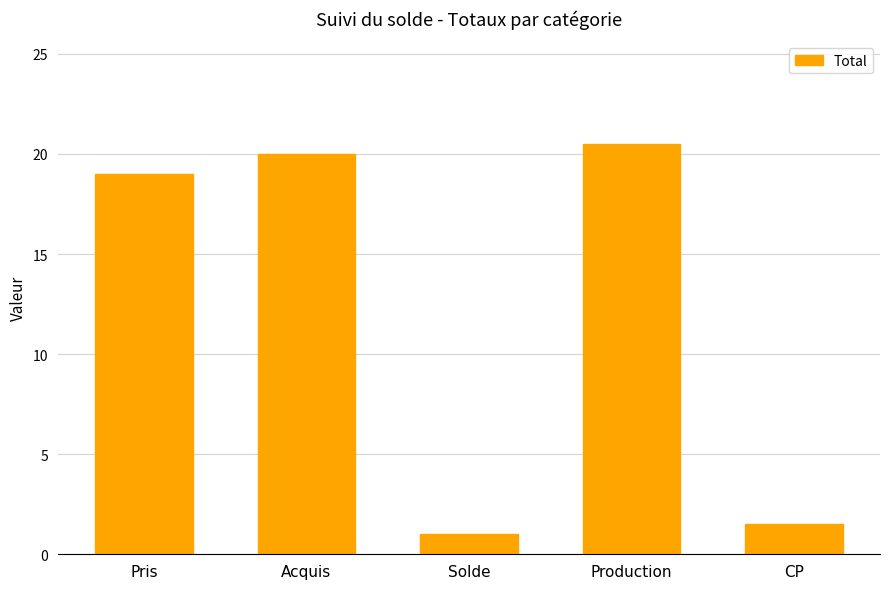

Rank the categories by value from highest to lowest.

Production, Acquis, Pris, CP, Solde